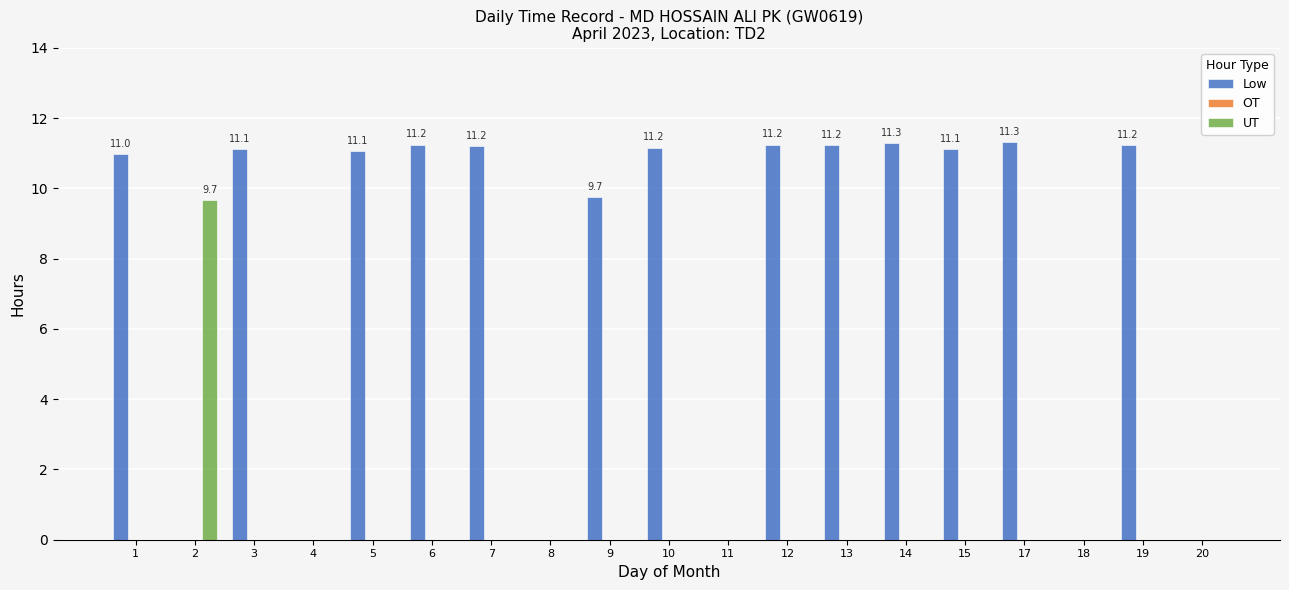

Which series changed the most between 4 and 10?

Low